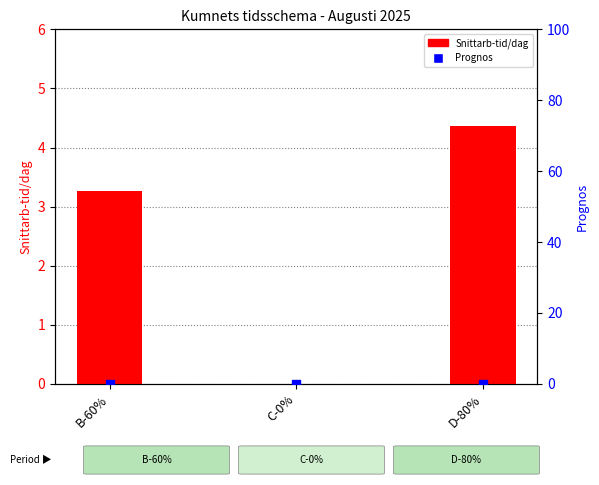

At which category is the sum across all series the highest?

D-80%